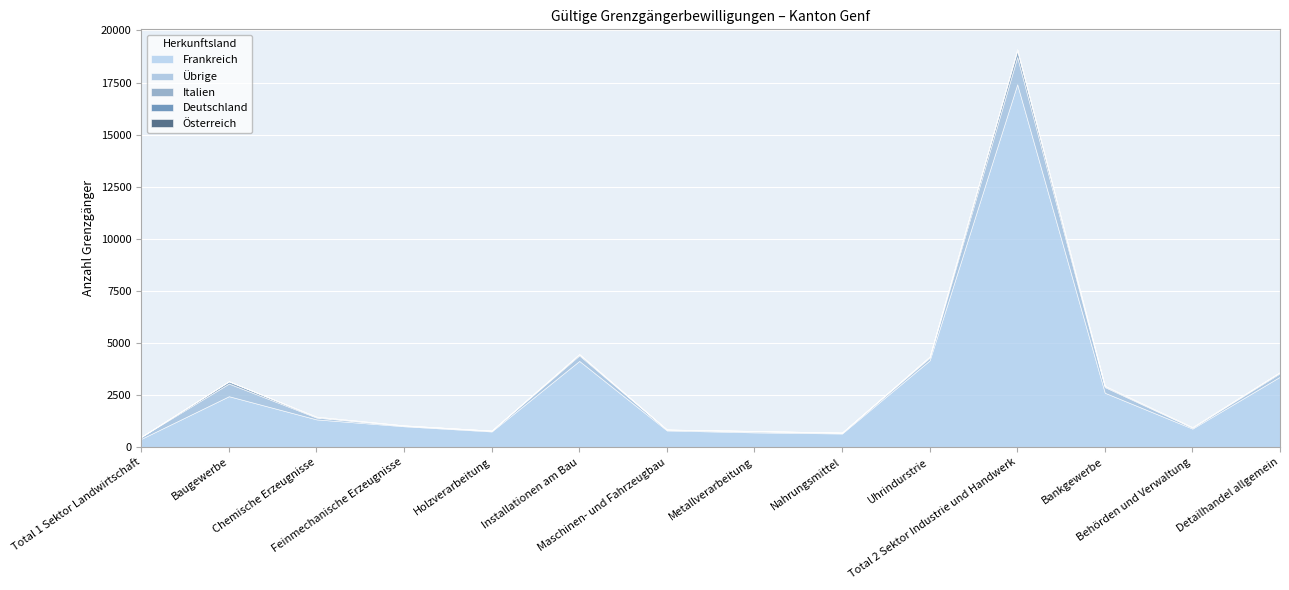

Between Holzverarbeitung and Uhrindurstrie, which series saw the biggest shift?

Frankreich